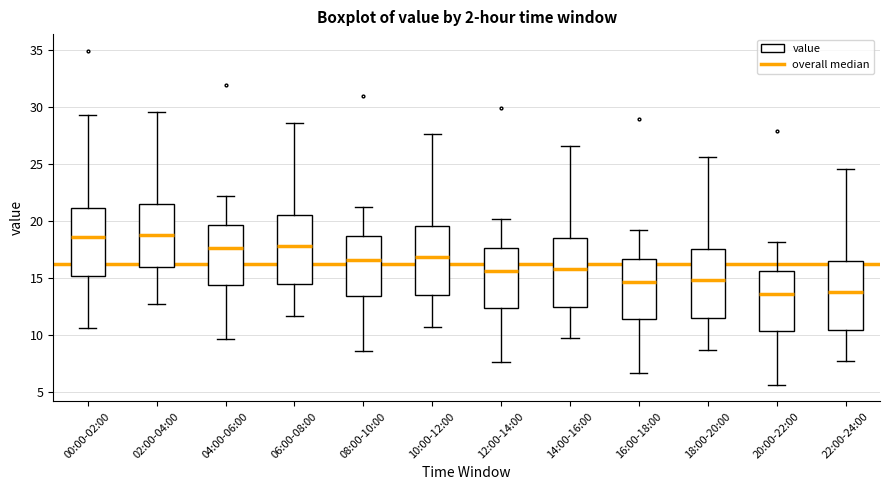

Reading left to right, transcribe this box plot: for each box, give where its median line is, the range the box spans, and where its two whiskers end, as read against the y-axis. The values are not printed on the chart, so give them approximately, as read against the axis.

00:00-02:00: median 18.5, box 15.0 to 21.0, whiskers 10.5 to 29.5
02:00-04:00: median 19.0, box 16.0 to 21.5, whiskers 12.5 to 29.5
04:00-06:00: median 17.5, box 14.5 to 19.5, whiskers 9.5 to 22.0
06:00-08:00: median 18.0, box 14.5 to 20.5, whiskers 11.5 to 28.5
08:00-10:00: median 16.5, box 13.5 to 18.5, whiskers 8.5 to 21.0
10:00-12:00: median 17.0, box 13.5 to 19.5, whiskers 10.5 to 27.5
12:00-14:00: median 15.5, box 12.5 to 17.5, whiskers 7.5 to 20.0
14:00-16:00: median 16.0, box 12.5 to 18.5, whiskers 9.5 to 26.5
16:00-18:00: median 14.5, box 11.5 to 16.5, whiskers 6.5 to 19.0
18:00-20:00: median 15.0, box 11.5 to 17.5, whiskers 8.5 to 25.5
20:00-22:00: median 13.5, box 10.5 to 15.5, whiskers 5.5 to 18.0
22:00-24:00: median 14.0, box 10.5 to 16.5, whiskers 7.5 to 24.5